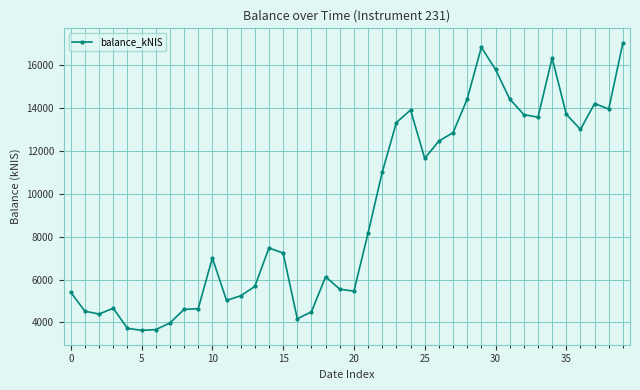

What is the maximum value shown in the chart?

17041.0